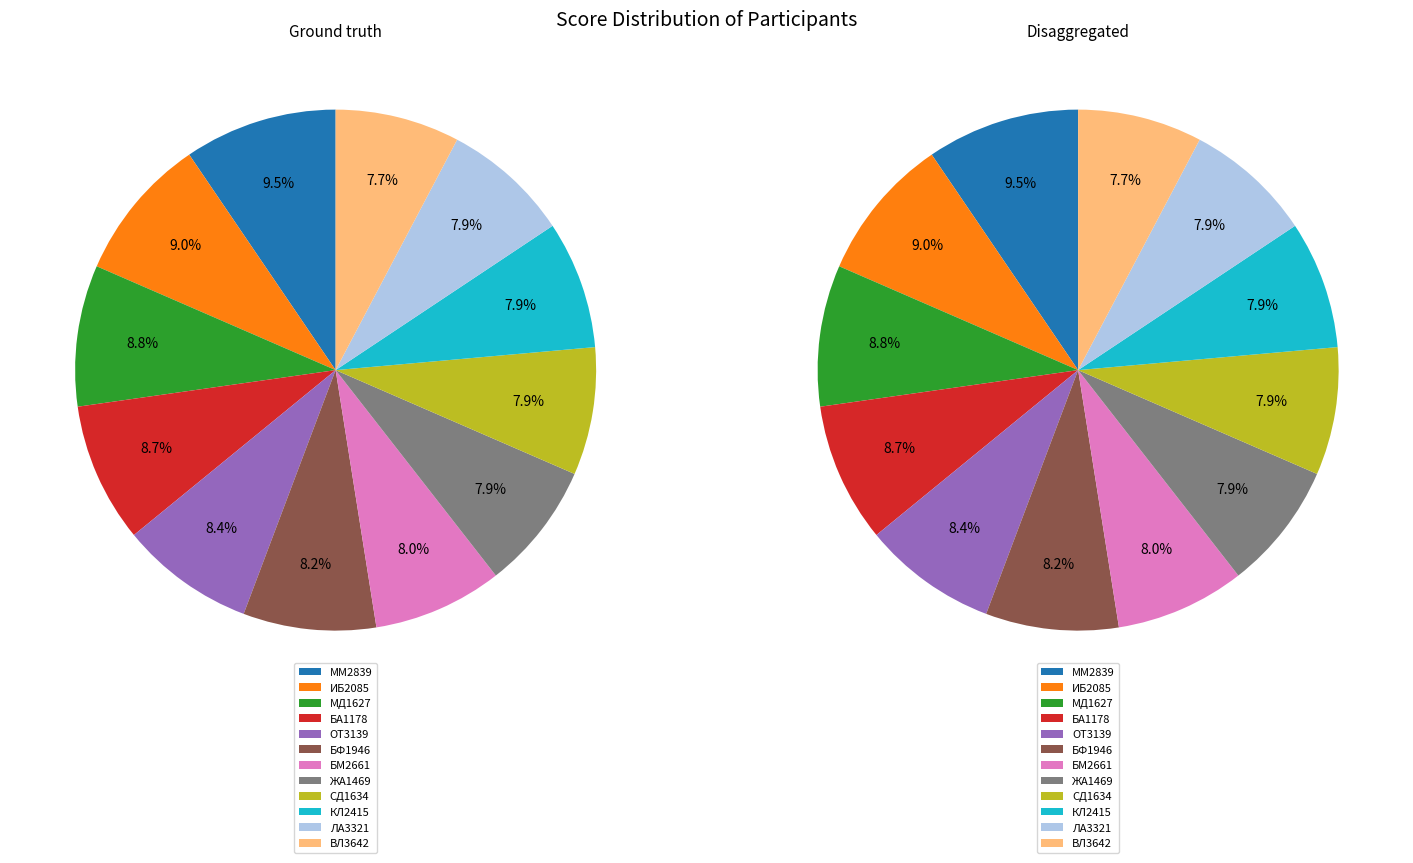

What percentage is the БА1178 slice, to the nearest percent?

9%